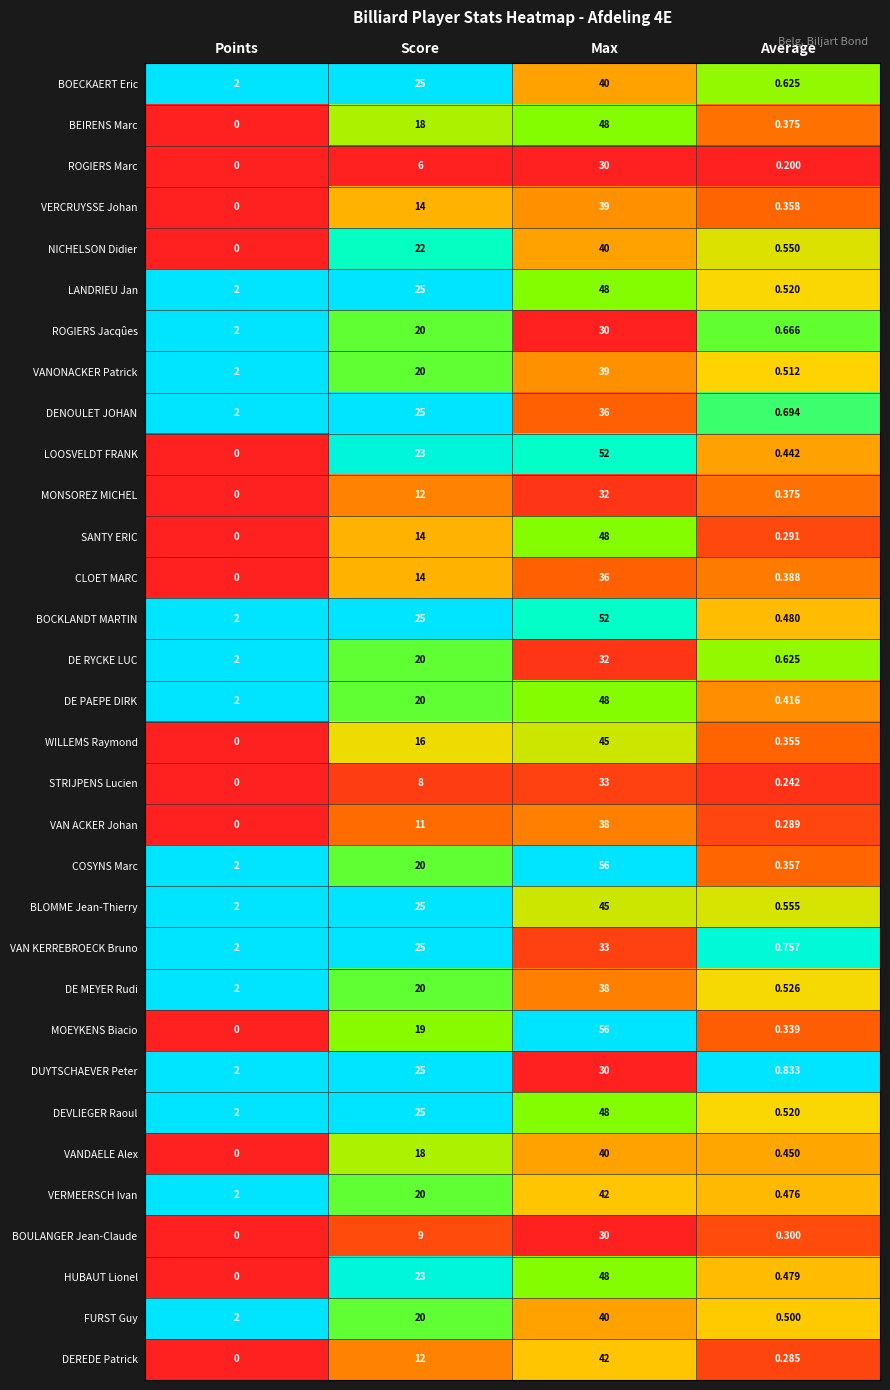

Which series has the largest range (max minus min)?

MOEYKENS Biacio